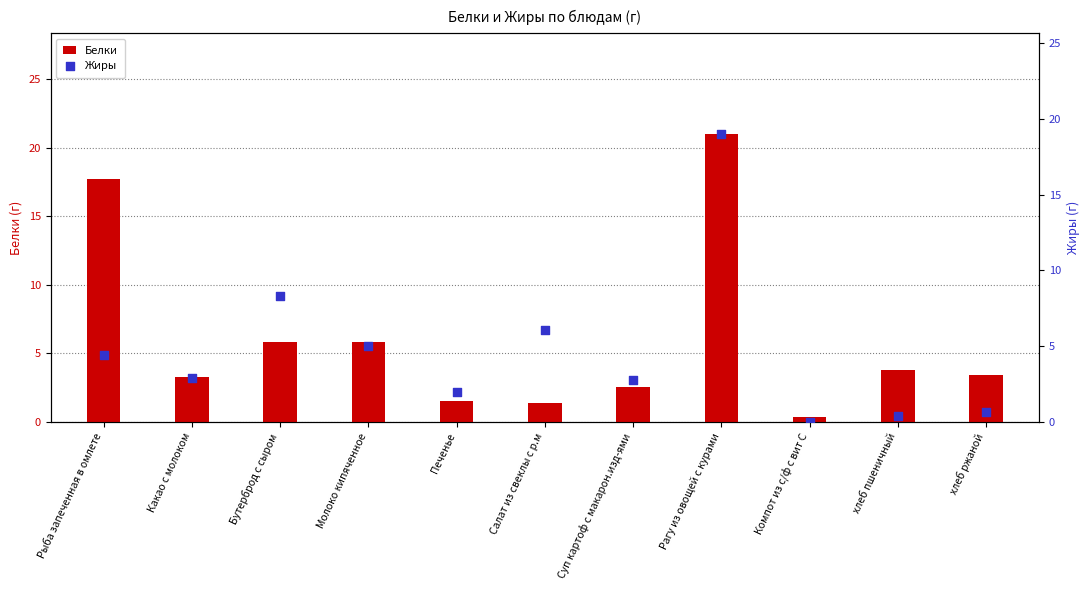

What is the total value across all series at Суп картоф с макарон.изд-ями?

5.3